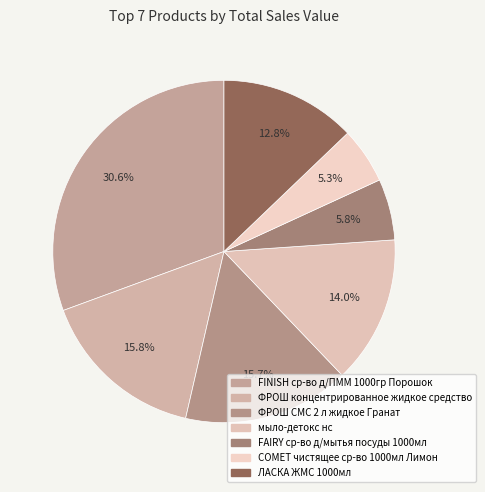

Is COMET чистящее ср-во 1000мл Лимон the majority of the pie?

No